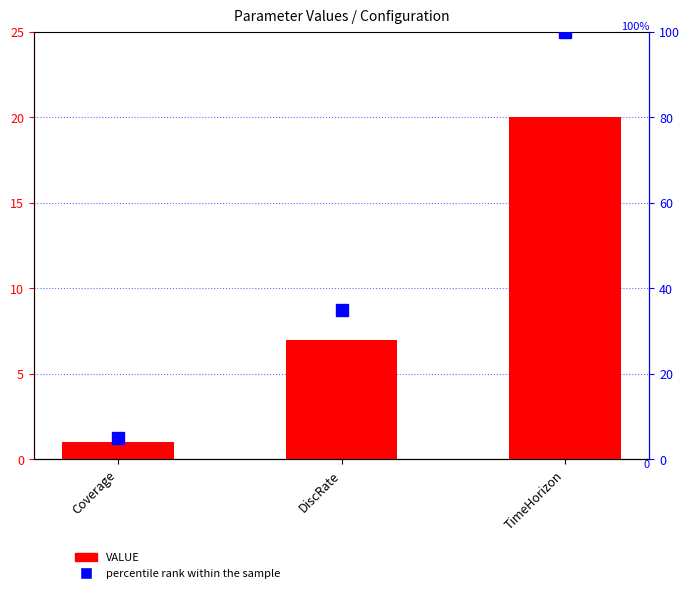

Are the bars horizontal?

No